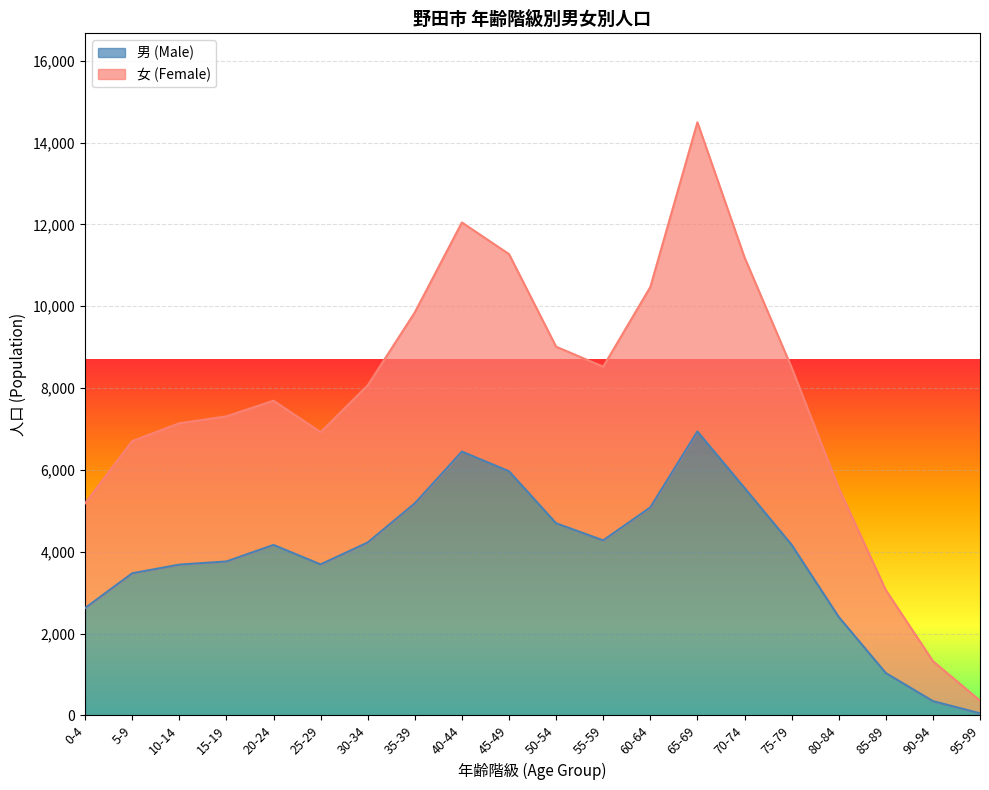

How many series are shown in this chart?

2